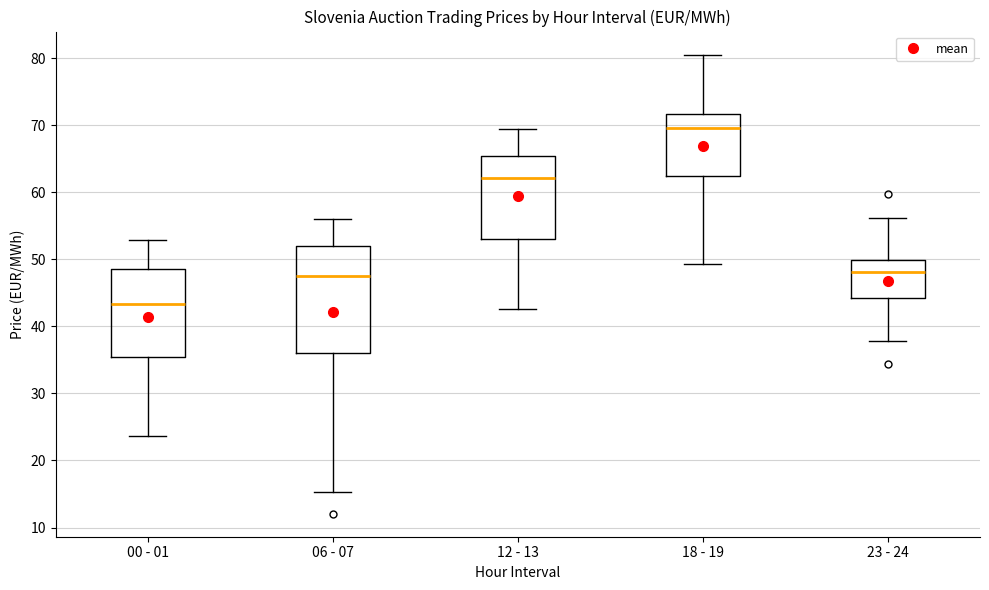

Reading left to right, transcribe this box plot: for each box, give where its median line is, the range the box spans, and where its two whiskers end, as read against the y-axis. The values are not printed on the chart, so give them approximately, as read against the axis.

00 - 01: median 43, box 35 to 49, whiskers 24 to 53
06 - 07: median 47, box 36 to 52, whiskers 15 to 56
12 - 13: median 62, box 53 to 65, whiskers 43 to 70
18 - 19: median 70, box 62 to 72, whiskers 49 to 81
23 - 24: median 48, box 44 to 50, whiskers 38 to 56